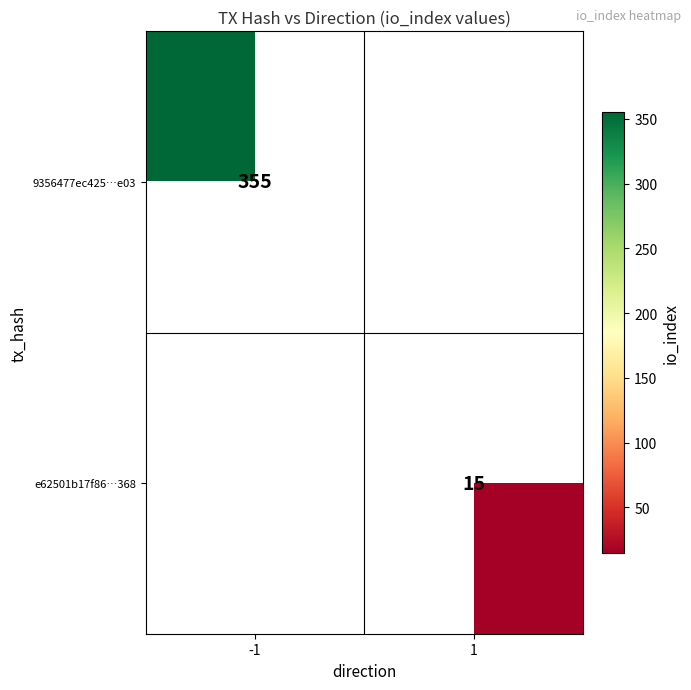

The 9356477ec425…e03 series shows 509.8 at -1. True or false?

False